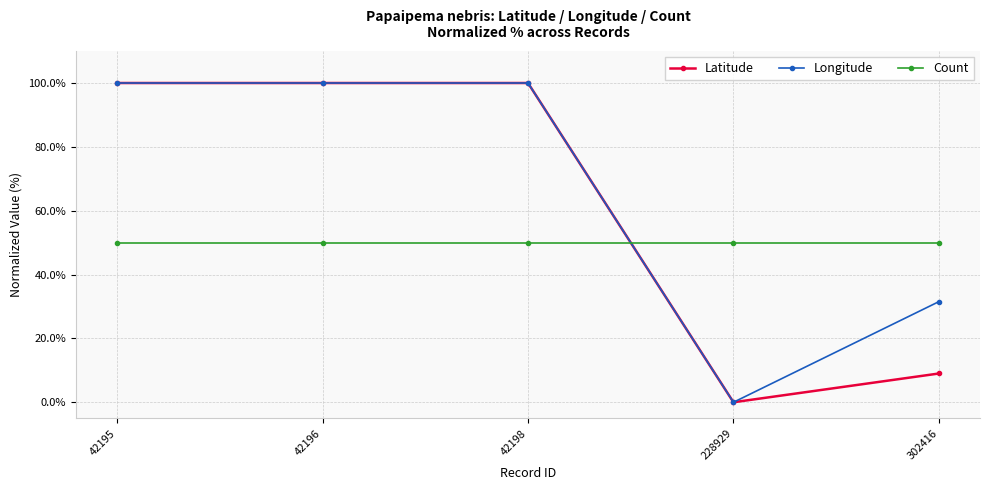

What is the average value of the Latitude series?

61.8